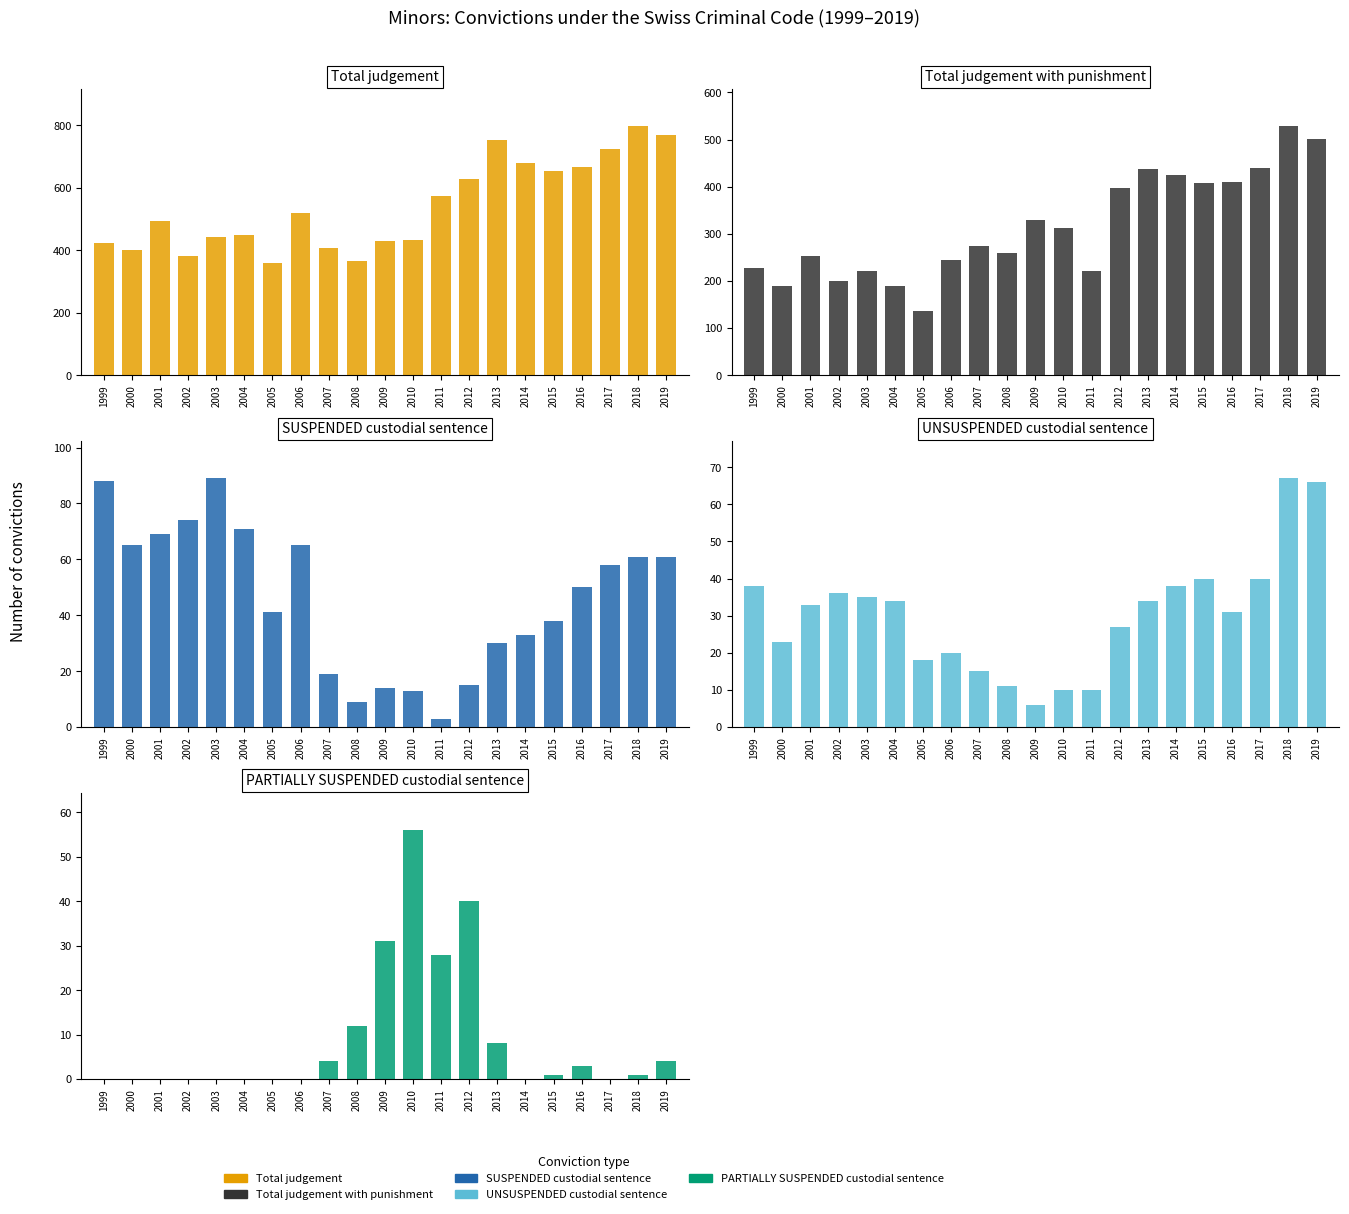

The value of UNSUSPENDED custodial sentence at 2006 is 28. True or false?

False